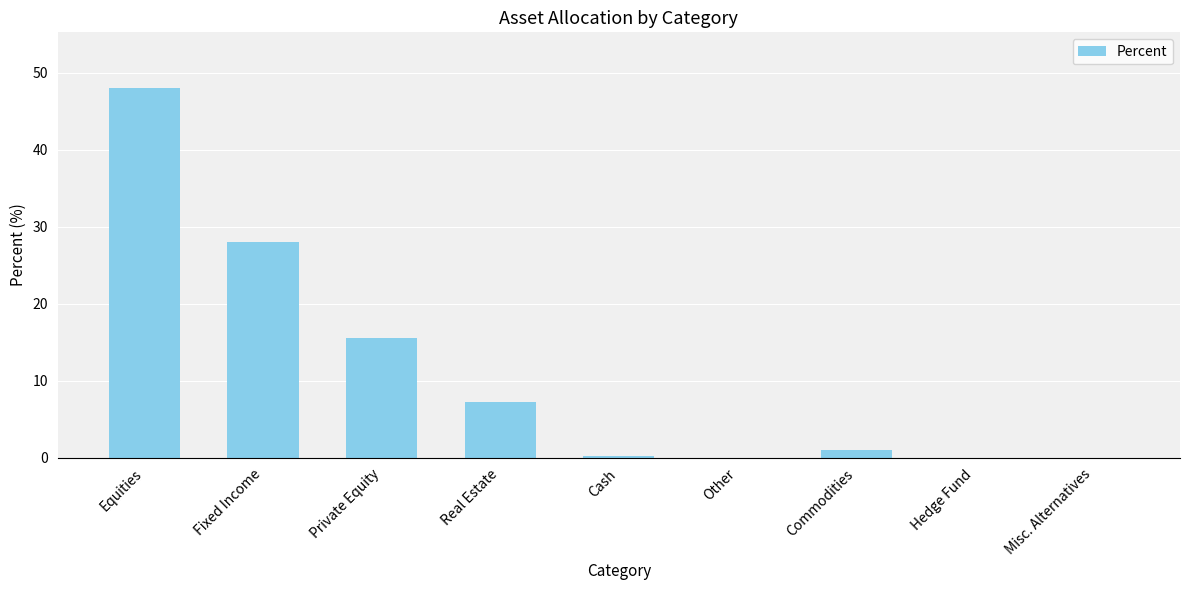

What is the average value?

11.1